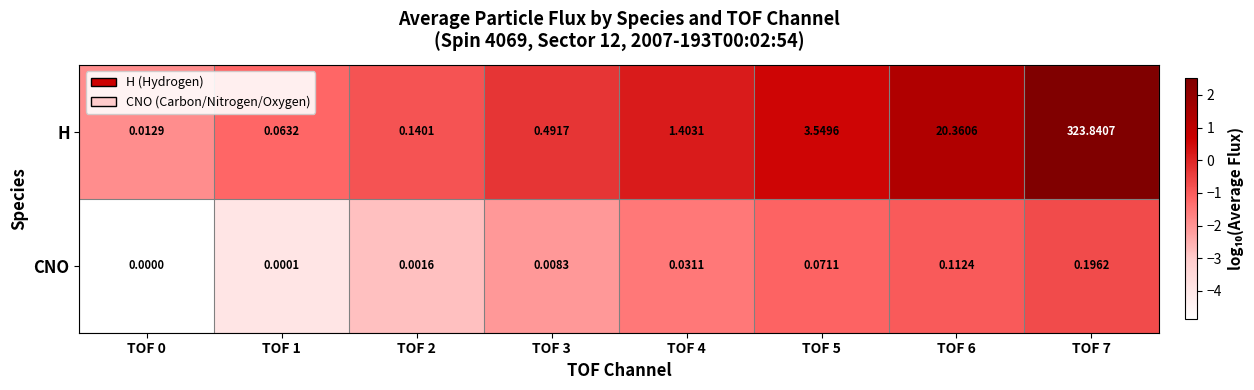

Is the value of CNO at TOF 5 greater than the value of H at TOF 3?

No